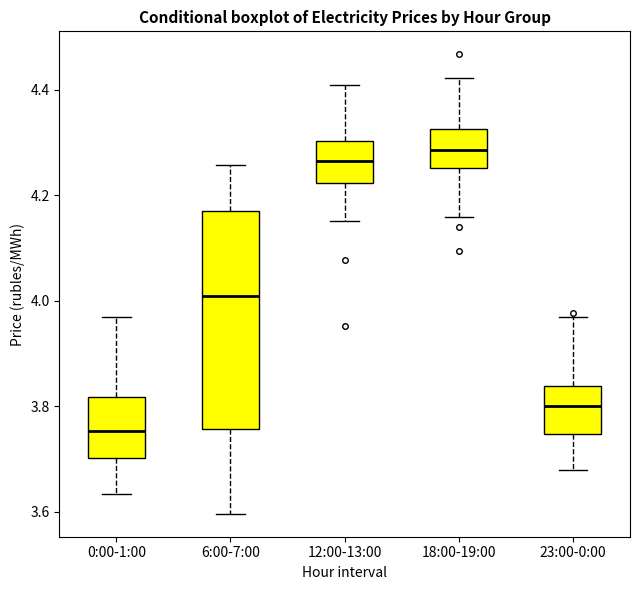

Reading left to right, transcribe this box plot: for each box, give where its median line is, the range the box spans, and where its two whiskers end, as read against the y-axis. The values are not printed on the chart, so give them approximately, as read against the axis.

0:00-1:00: median 3.76, box 3.70 to 3.82, whiskers 3.64 to 3.96
6:00-7:00: median 4.00, box 3.76 to 4.16, whiskers 3.60 to 4.26
12:00-13:00: median 4.26, box 4.22 to 4.30, whiskers 4.14 to 4.40
18:00-19:00: median 4.28, box 4.26 to 4.32, whiskers 4.16 to 4.42
23:00-0:00: median 3.80, box 3.74 to 3.84, whiskers 3.68 to 3.96